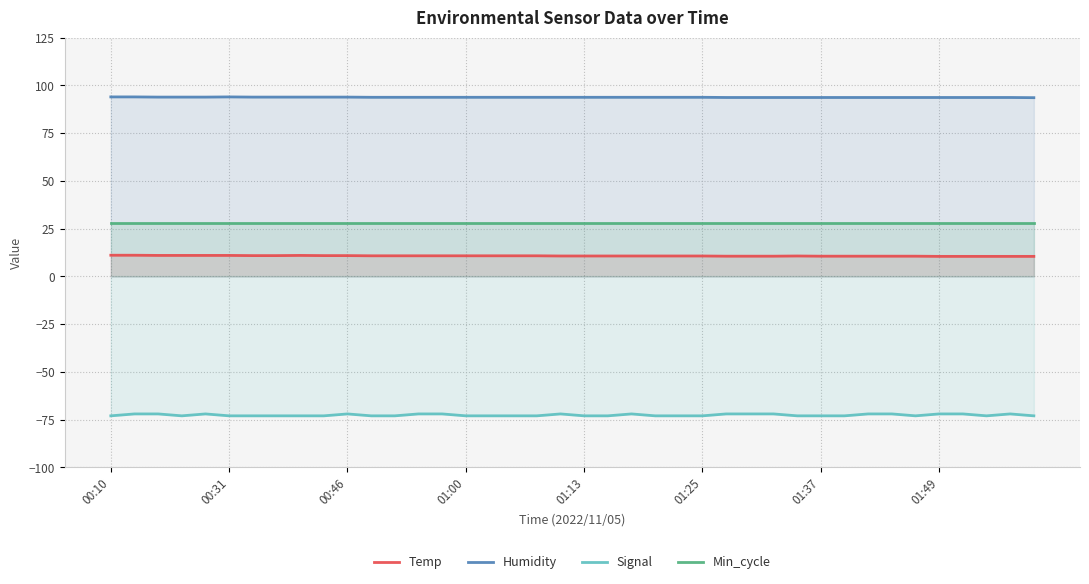

Reading left to right, list all the values displayed in this chart.

Temp: 11.1	11.1	11.0	11.0	11.0	11.0	10.9	10.9	11.0	10.9	10.9	10.8	10.8	10.8	10.8	10.8	10.8	10.8	10.8	10.7	10.7	10.7	10.7	10.7	10.7	10.7	10.6	10.6	10.6	10.7	10.6	10.6	10.6	10.6	10.6	10.5	10.5	10.5	10.5	10.5
Humidity: 94.0	94.0	93.9	93.9	93.9	94.0	93.9	93.9	93.9	93.9	93.9	93.8	93.8	93.8	93.8	93.8	93.8	93.8	93.8	93.8	93.8	93.8	93.8	93.8	93.8	93.8	93.7	93.7	93.7	93.7	93.7	93.7	93.7	93.7	93.7	93.7	93.7	93.7	93.7	93.6
Signal: -73.0	-72.0	-72.0	-73.0	-72.0	-73.0	-73.0	-73.0	-73.0	-73.0	-72.0	-73.0	-73.0	-72.0	-72.0	-73.0	-73.0	-73.0	-73.0	-72.0	-73.0	-73.0	-72.0	-73.0	-73.0	-73.0	-72.0	-72.0	-72.0	-73.0	-73.0	-73.0	-72.0	-72.0	-73.0	-72.0	-72.0	-73.0	-72.0	-73.0
Min_cycle: 28.0	28.0	28.0	28.0	28.0	28.0	28.0	28.0	28.0	28.0	28.0	28.0	28.0	28.0	28.0	28.0	28.0	28.0	28.0	28.0	28.0	28.0	28.0	28.0	28.0	28.0	28.0	28.0	28.0	28.0	28.0	28.0	28.0	28.0	28.0	28.0	28.0	28.0	28.0	28.0